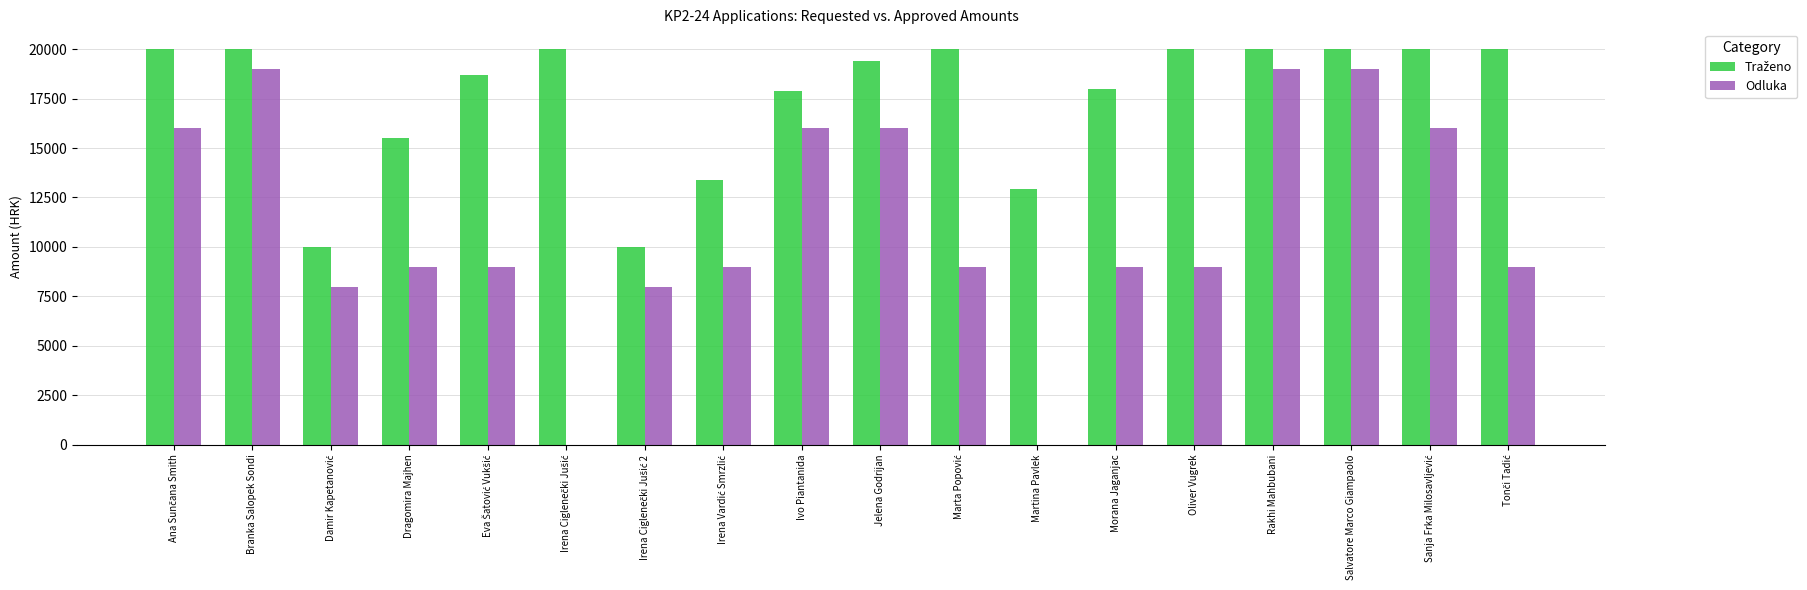

What is the sum of the Odluka values at Morana Jaganjac and Martina Pavlek?

9000